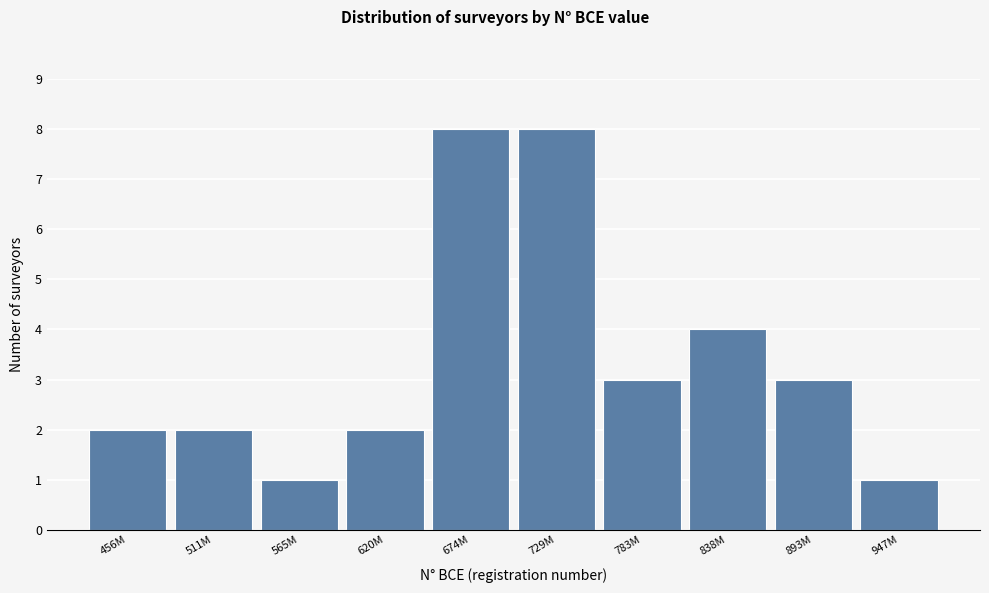

Reading left to right, transcribe all the data shown in this chart.

2	2	1	2	8	8	3	4	3	1